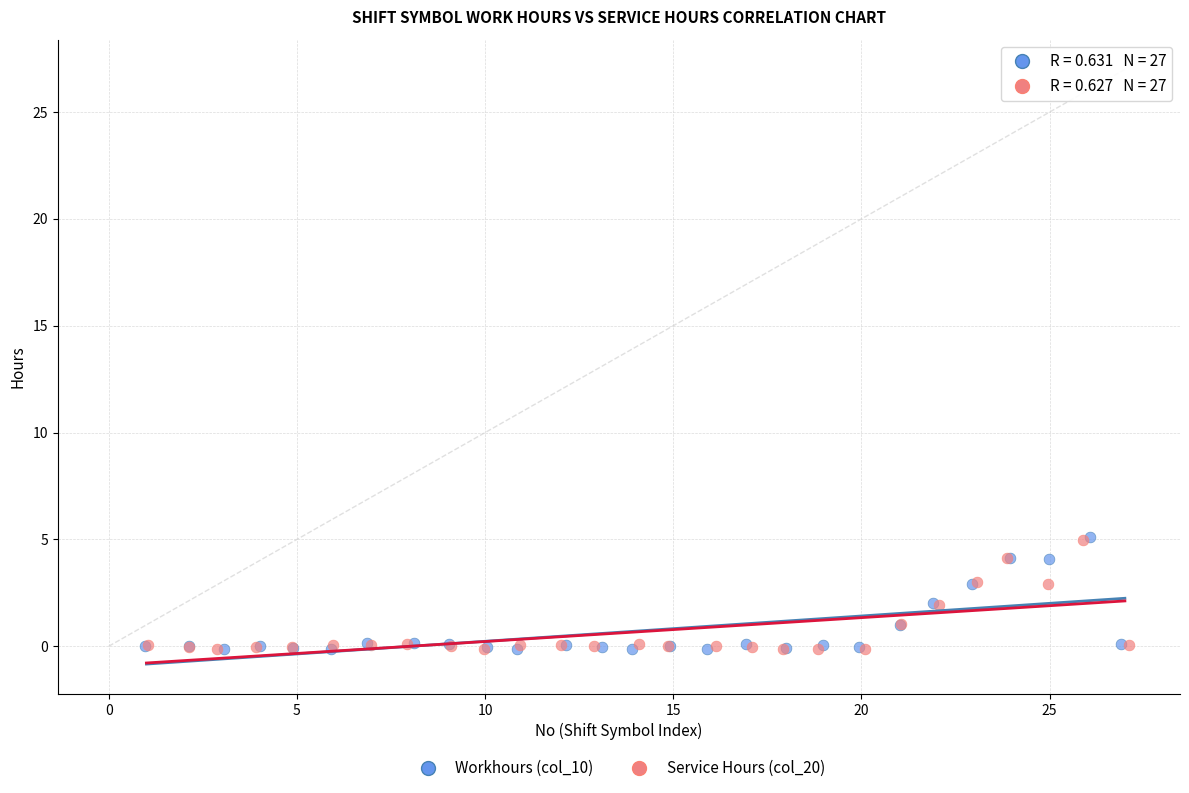

Which series has the widest spread of Y values?

Workhours (col_10)